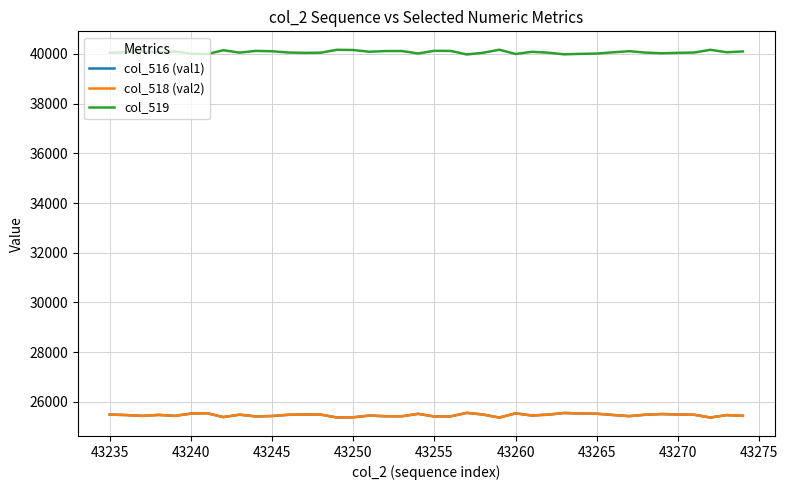

True or false: col_516 (val1) and col_519 intersect in this chart.

False